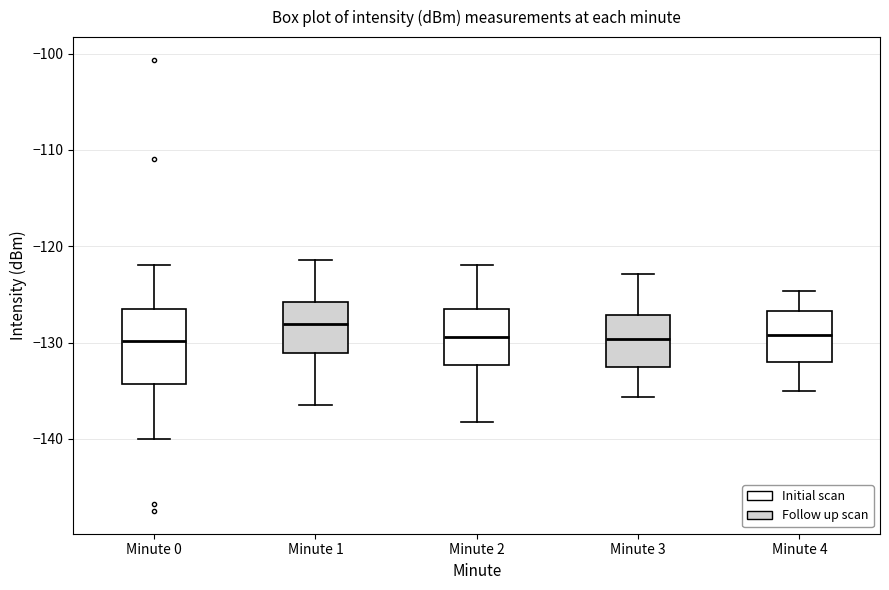

Comparing the boxes themselves (not the whiskers), which one is the tallest?

Minute 0